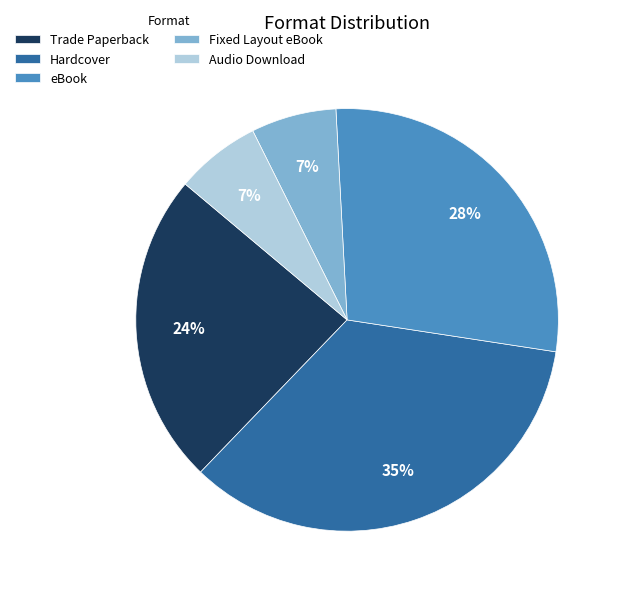

To the nearest percent, what is the average slice percentage?

20%